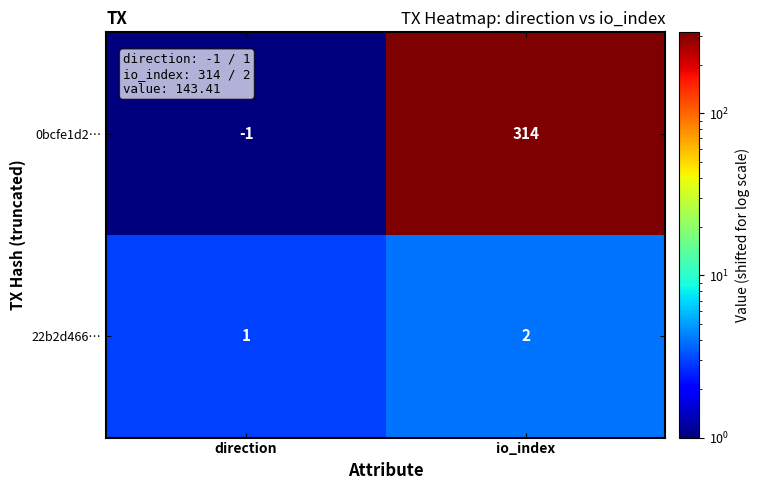

What is the difference between the highest and lowest values at io_index?

312